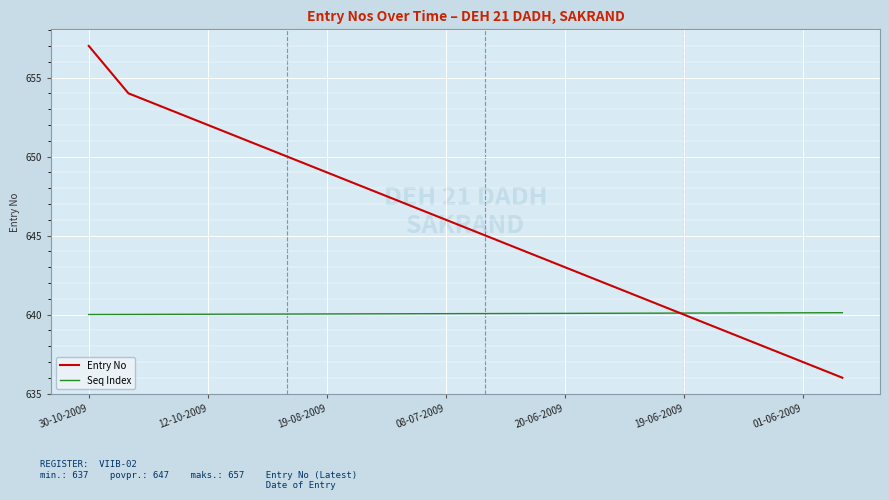

What is the difference between the maximum and minimum values in the Entry No series?

21.0